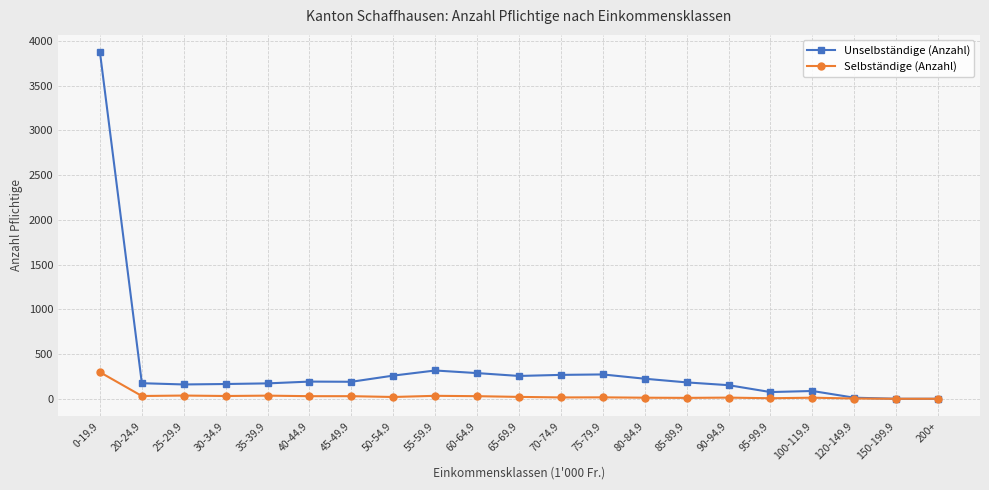

Count the number of categories in the chart.

21